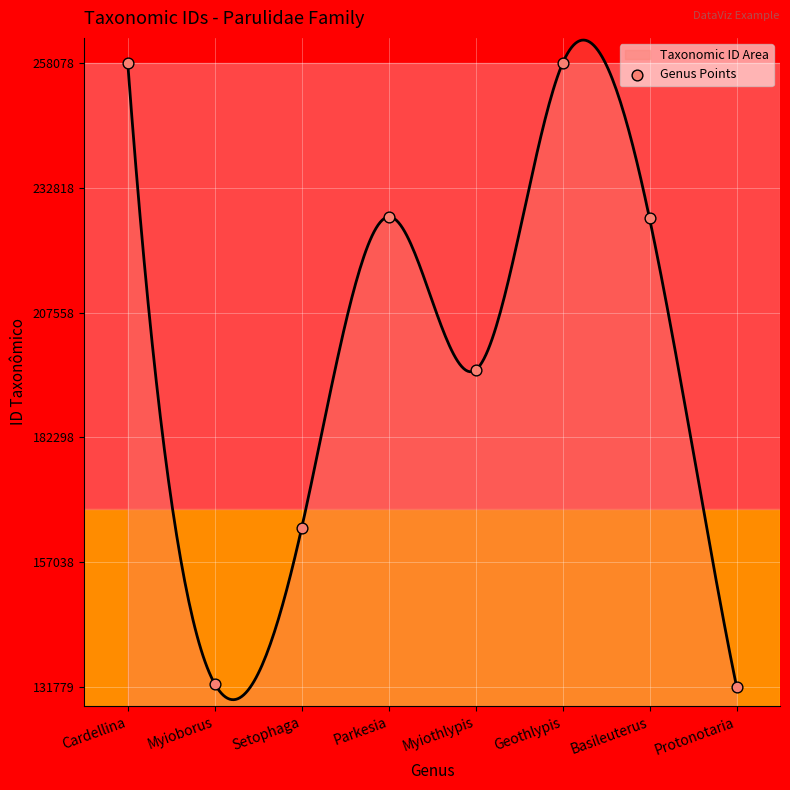

What is the ratio of the value at Protonotaria to the value at Setophaga?

0.8